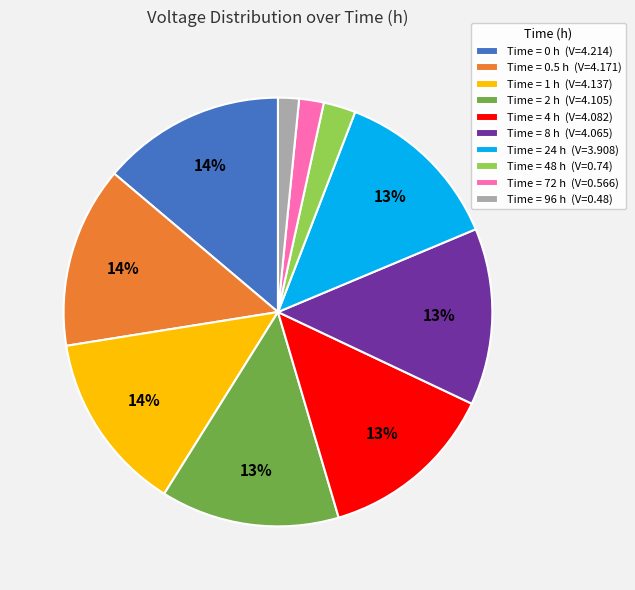

How many segments does this pie chart have?

10